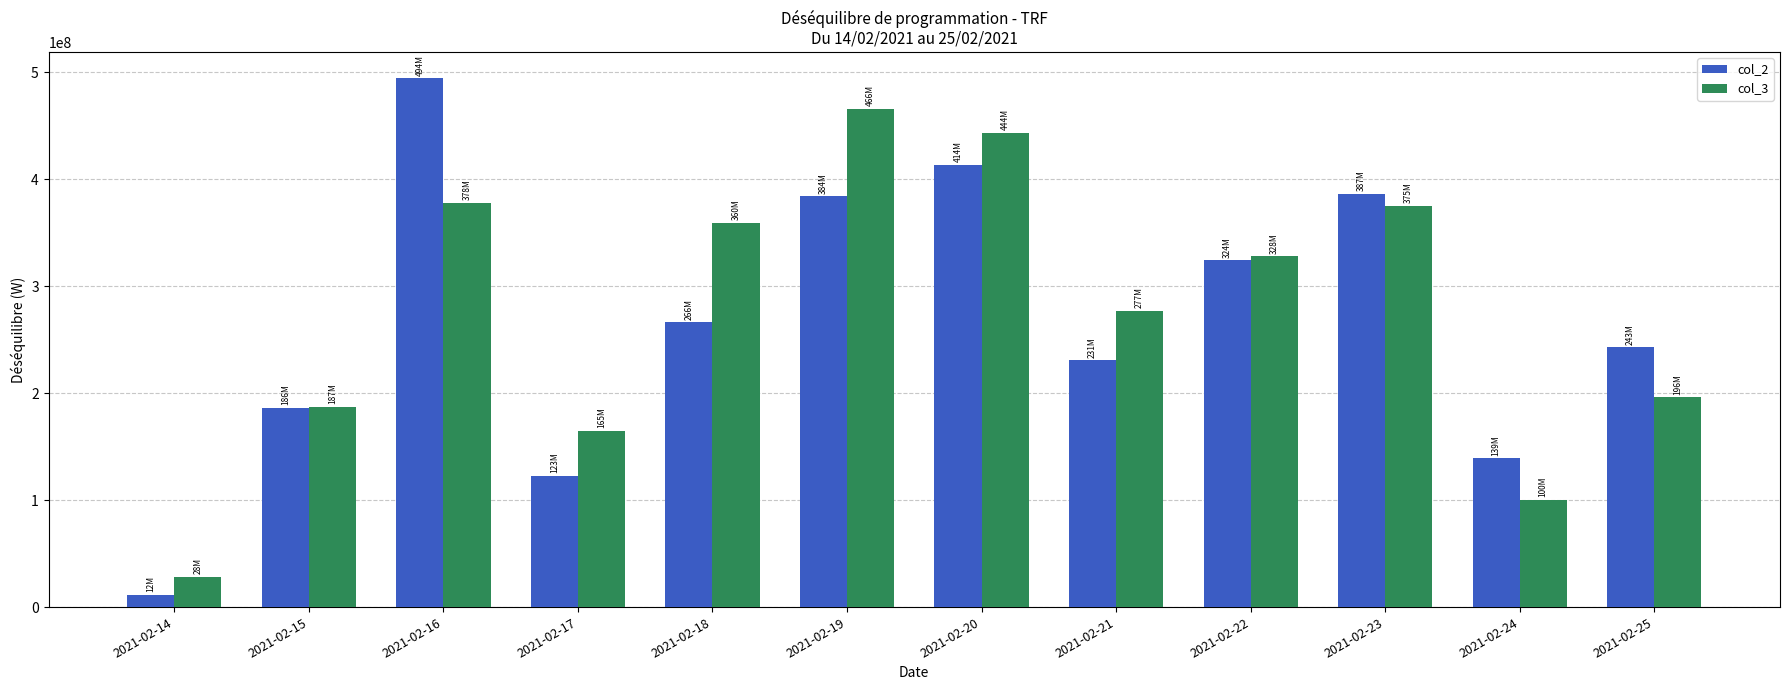

Which category has the highest value in the col_2 series?

2021-02-16